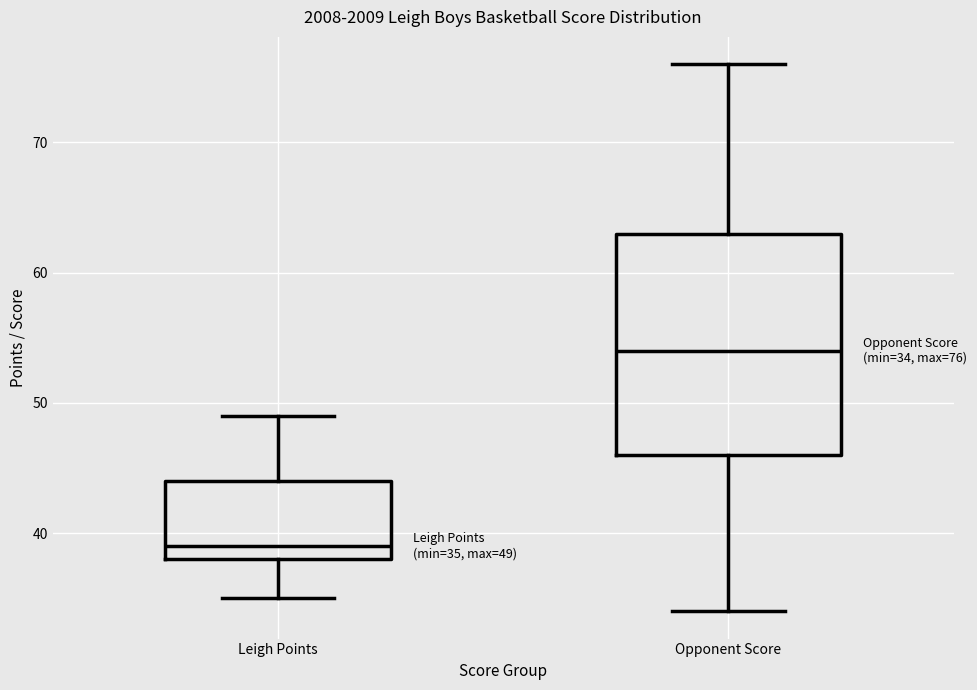

Comparing the boxes themselves (not the whiskers), which one is the tallest?

Opponent Score